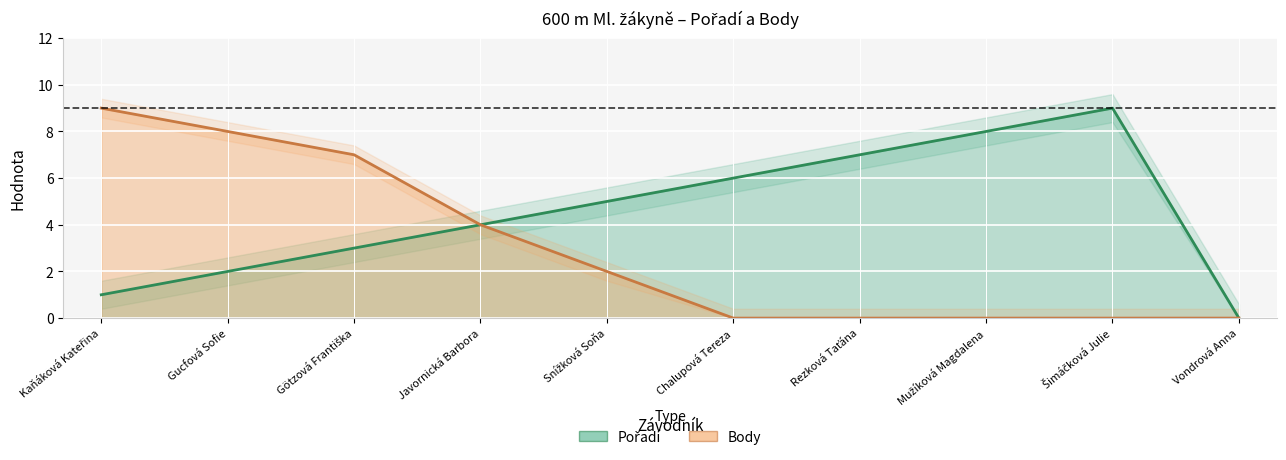

True or false: Body and Pořadí intersect in this chart.

False